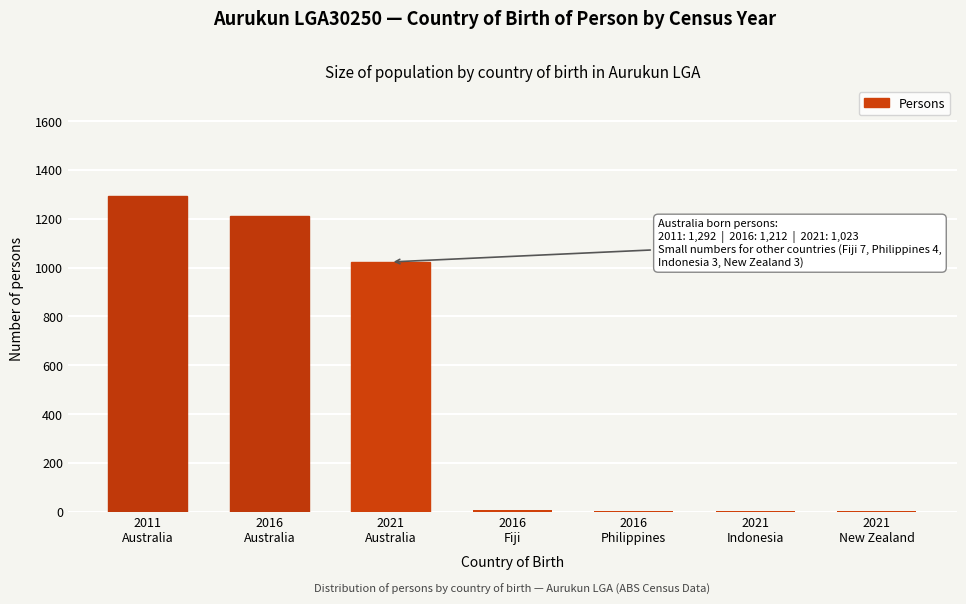

What is the greatest value displayed?

1292